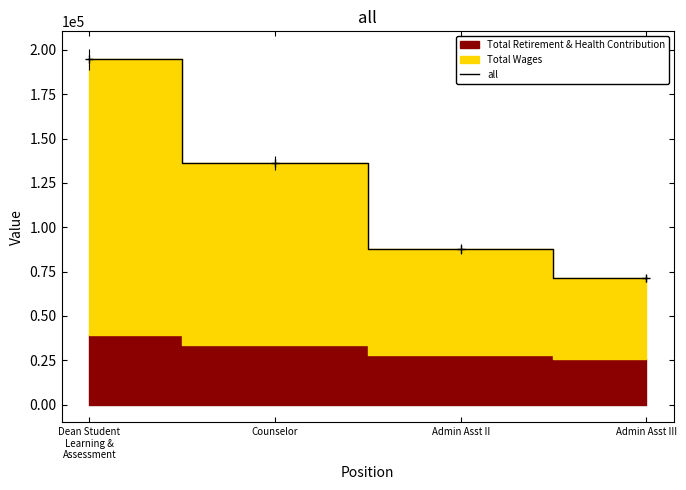

Rank the categories by value from lowest to highest.

Admin Asst III, Admin Asst II, Counselor, Dean Student
Learning &
Assessment